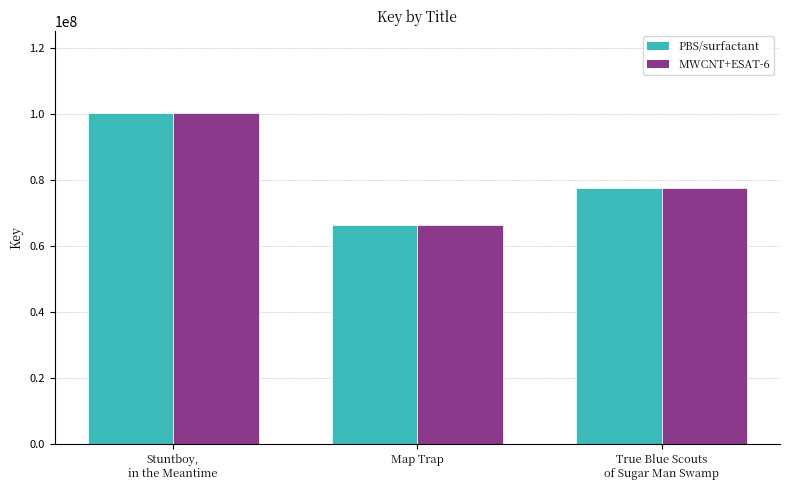

How many data points does each series have?

3